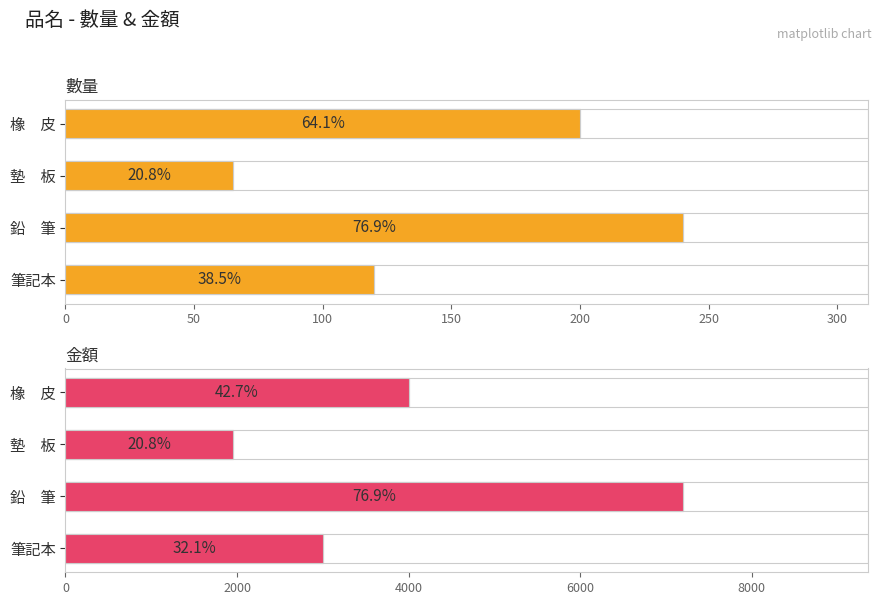

Is it true that 數量 equals 200 at 橡 皮?

True